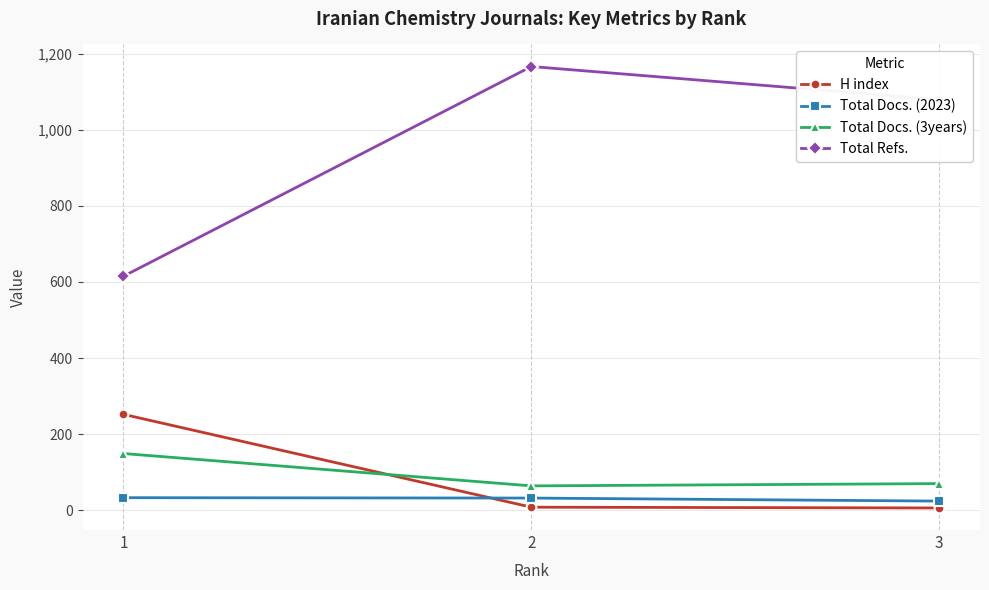

What is the greatest value displayed?

1166